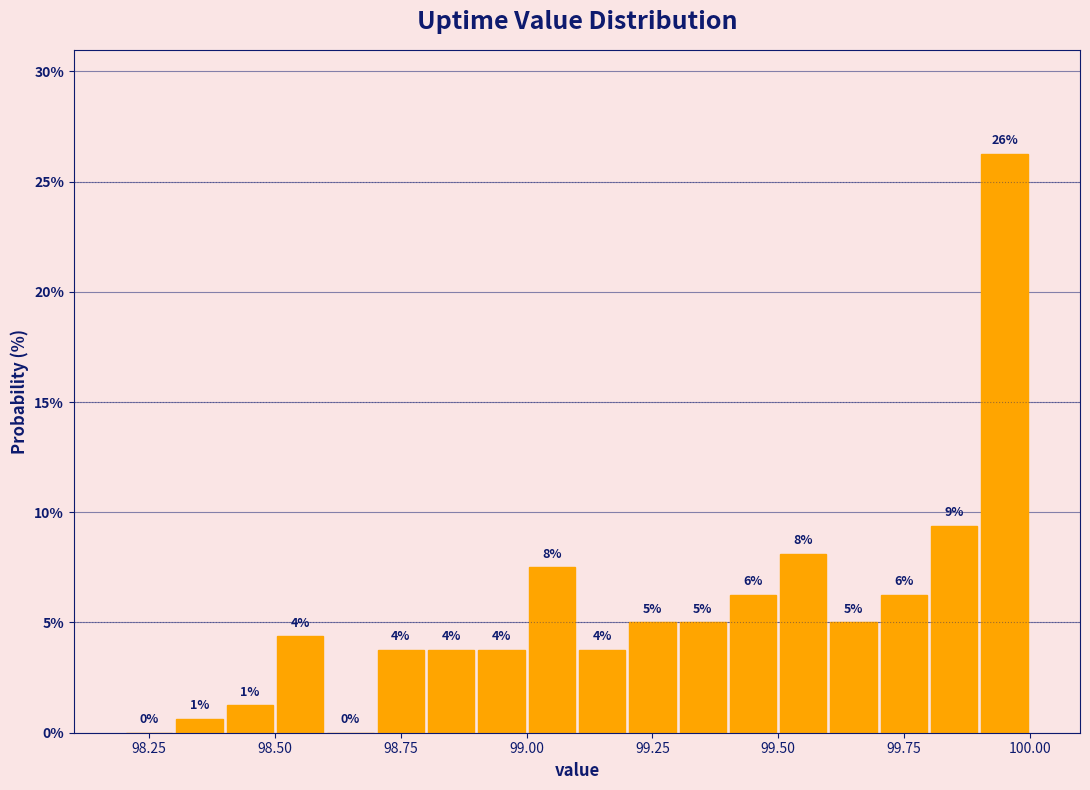

Read against the x-axis, roughly where is the centre of the tallest bar?

99.95